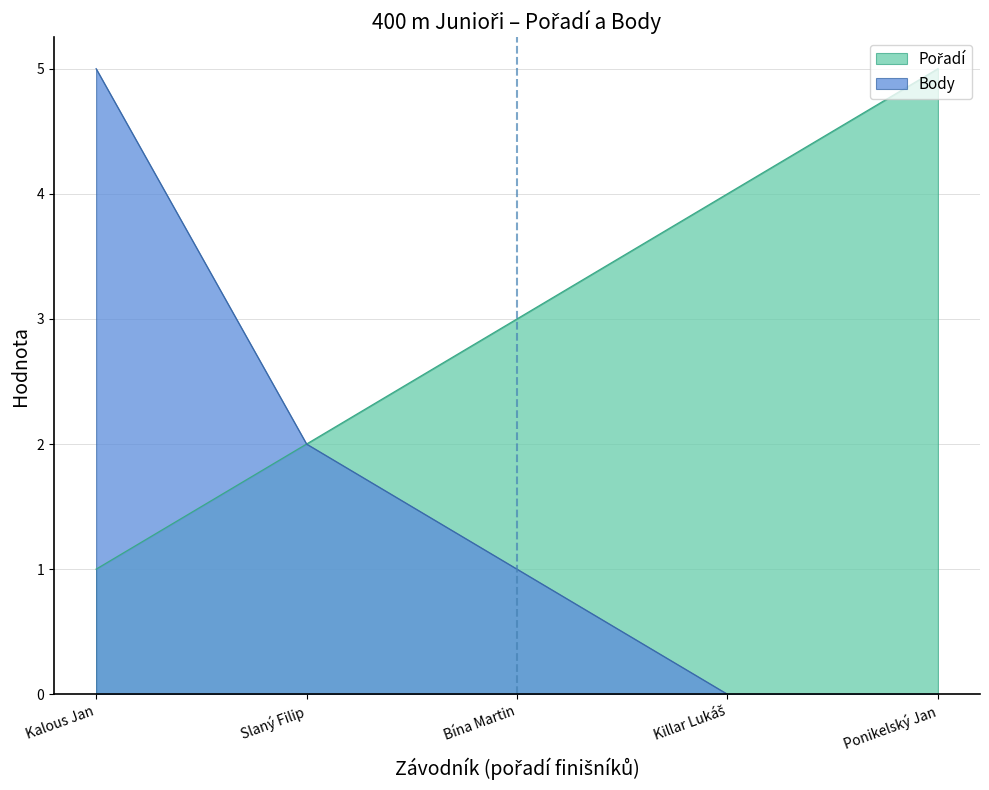

True or false: Body and Pořadí cross at least once.

False